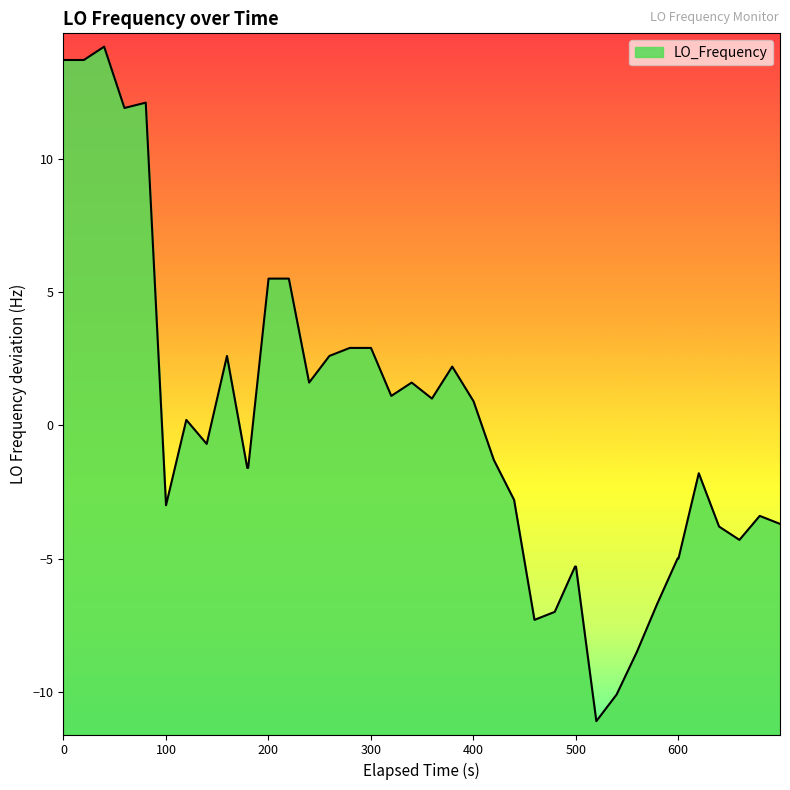

What is the maximum value shown in the chart?

14.2